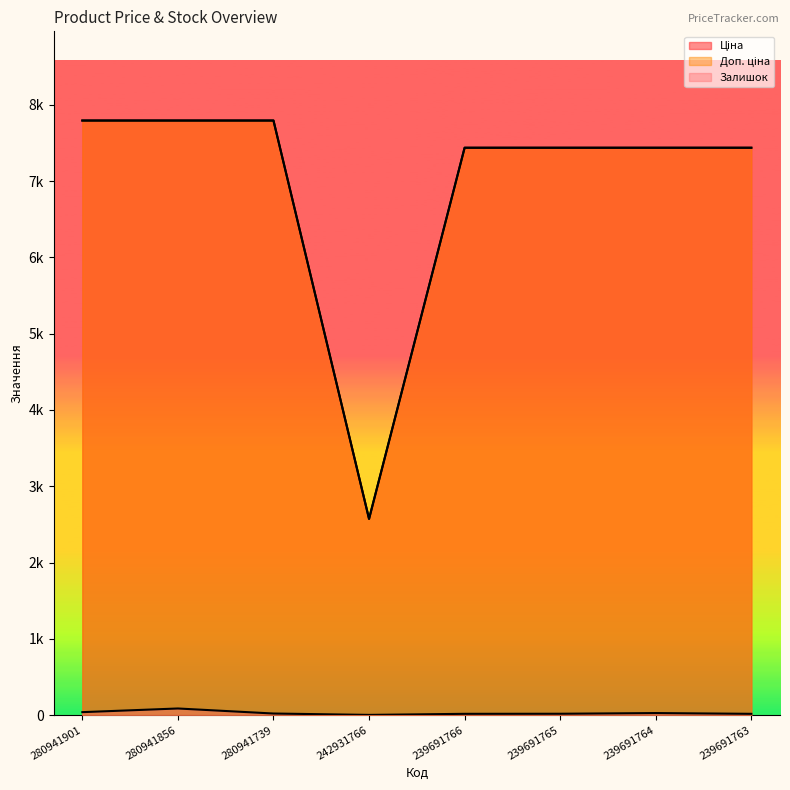

Reading left to right, what are all the values shown in this chart?

Залишок: 280941901=39.0	280941856=87.0	280941739=21.0	242931766=3.0	239691766=17.0	239691765=18.0	239691764=27.0	239691763=17.0
Ціна: 280941901=7792.9	280941856=7792.9	280941739=7792.9	242931766=2572.0	239691766=7436.2	239691765=7436.2	239691764=7436.2	239691763=7436.2
Доп. ціна: 280941901=7792.9	280941856=7792.9	280941739=7792.9	242931766=2572.0	239691766=7436.2	239691765=7436.2	239691764=7436.2	239691763=7436.2